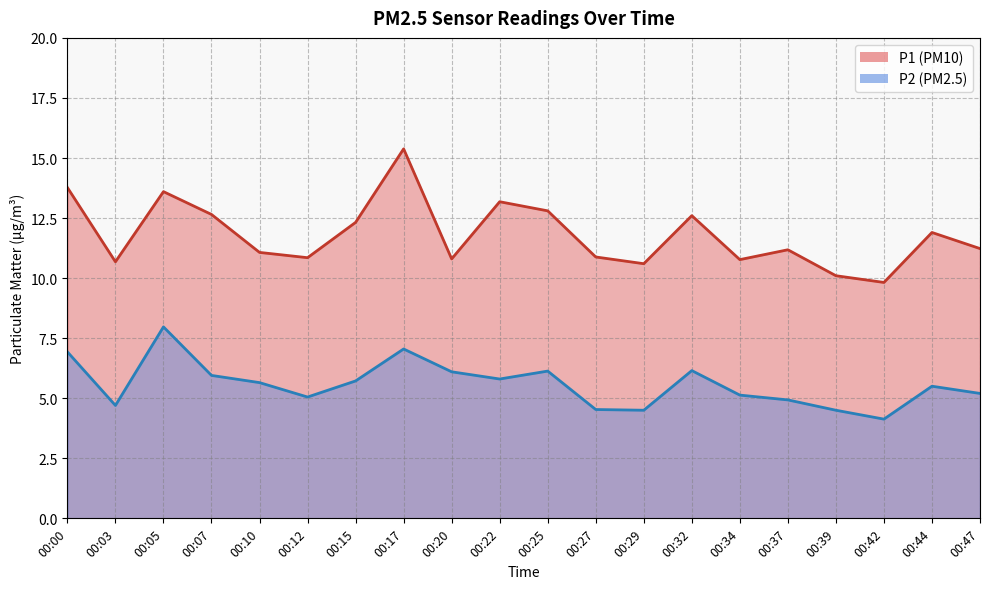

How many lines are shown in the chart?

2